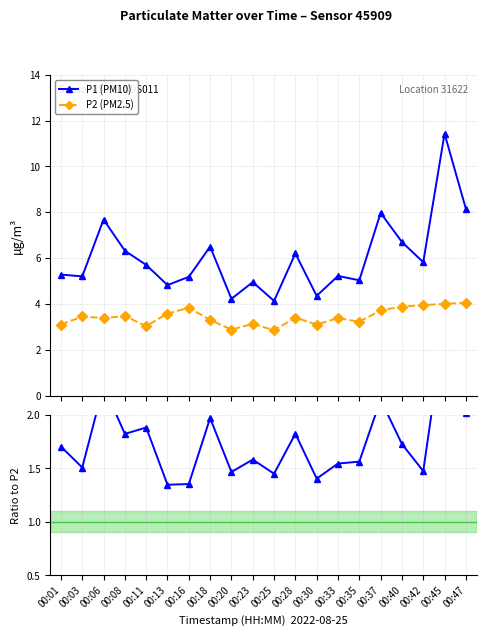

At 00:37, list the series in order from smallest to largest.

P1 / P2, P2 (PM2.5), P1 (PM10)